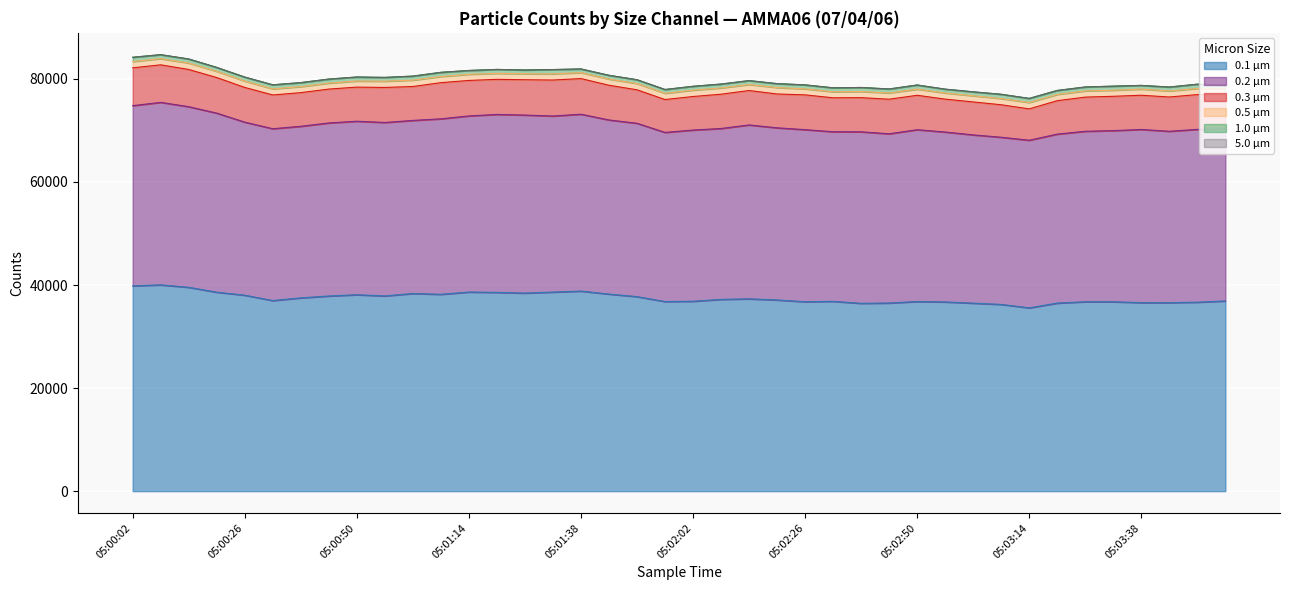

What is the maximum value for 5.0 µm?

2